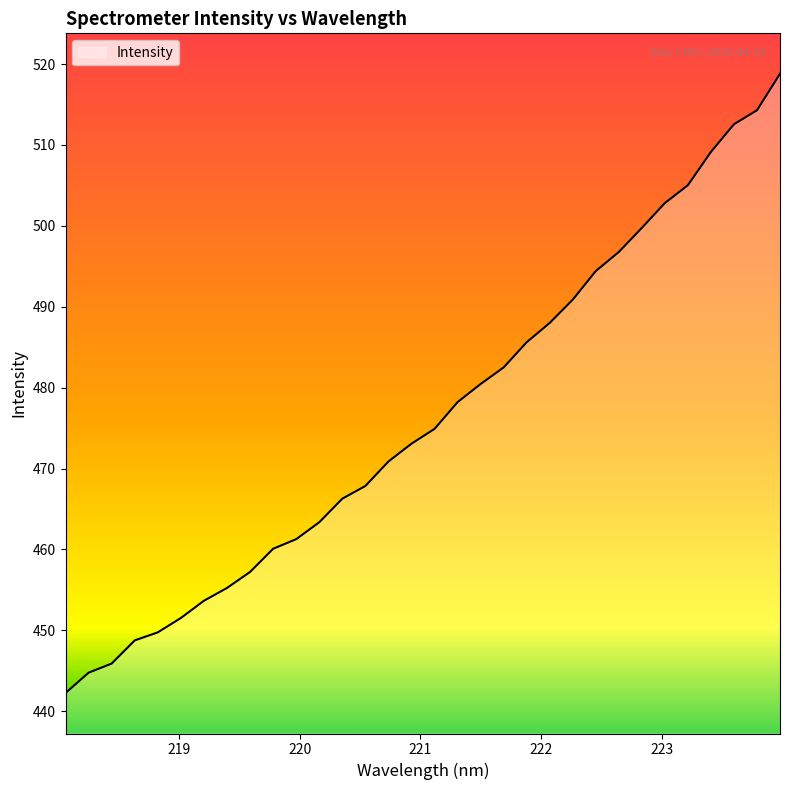

What is the difference between the maximum and minimum values?

76.5